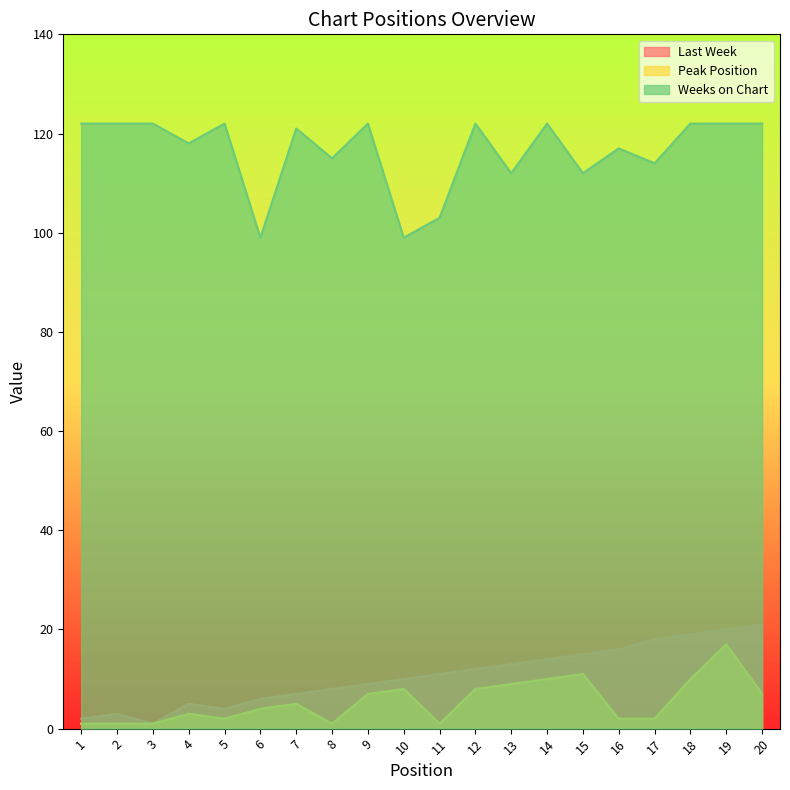

List the series in order of their peak value, highest first.

Weeks on Chart, Last Week, Peak Position